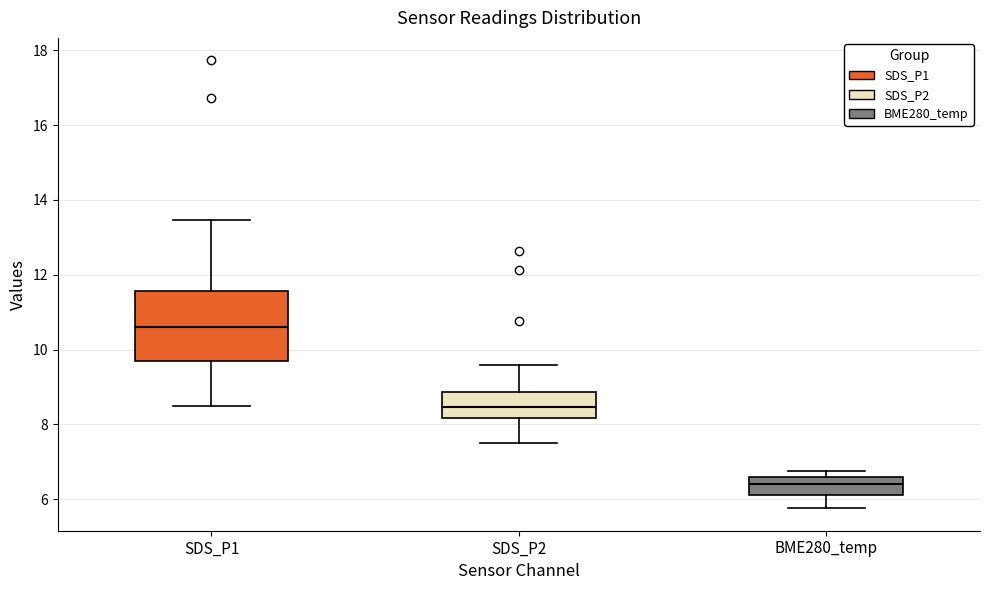

Reading left to right, transcribe this box plot: for each box, give where its median line is, the range the box spans, and where its two whiskers end, as read against the y-axis. The values are not printed on the chart, so give them approximately, as read against the axis.

SDS_P1: median 10.6, box 9.6 to 11.6, whiskers 8.6 to 13.4
SDS_P2: median 8.4, box 8.2 to 8.8, whiskers 7.6 to 9.6
BME280_temp: median 6.4, box 6.2 to 6.6, whiskers 5.8 to 6.8